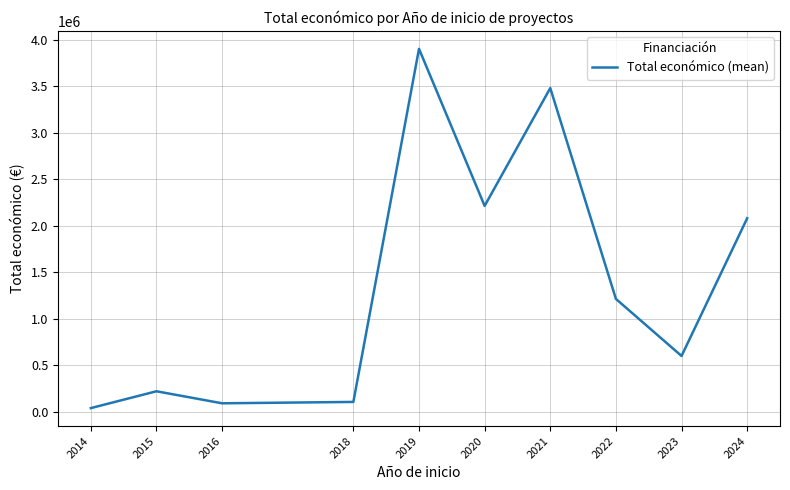

What is the maximum value shown in the chart?

3905357.3